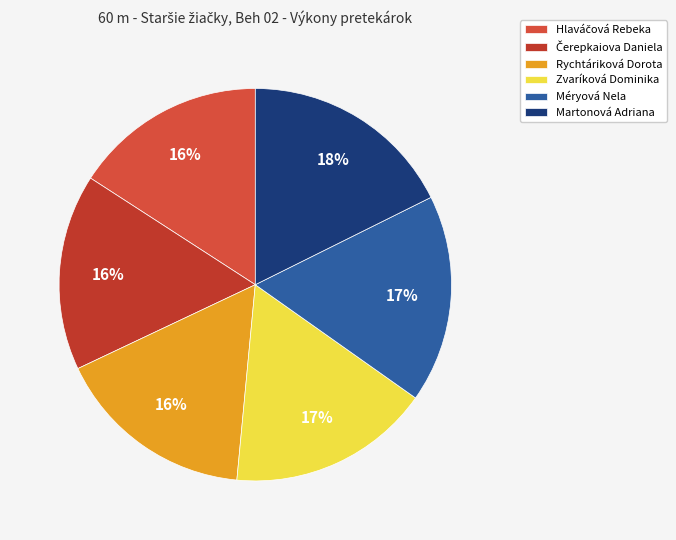

To the nearest percent, what is the difference between the Hlaváčová Rebeka and Martonová Adriana slice percentages?

2%